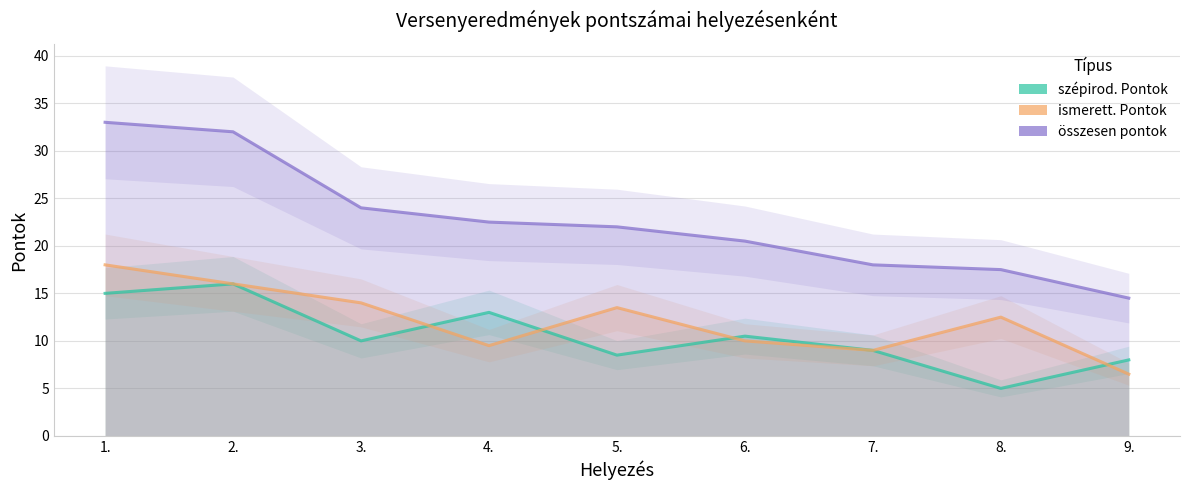

List the series in order of their peak value, lowest first.

szépirod. Pontok, ismerett. Pontok, összesen pontok